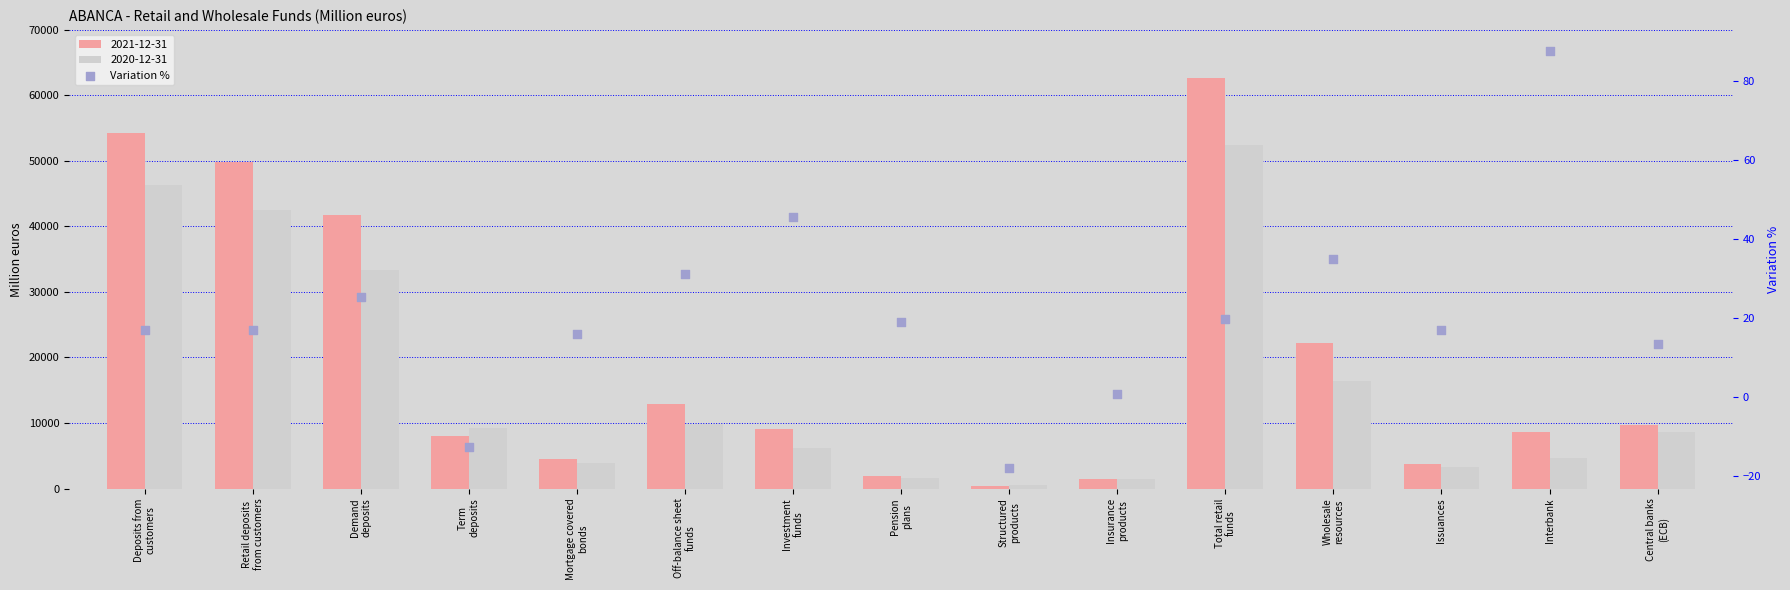

What is the change in value from Wholesale
resources to Issuances?

-18.1